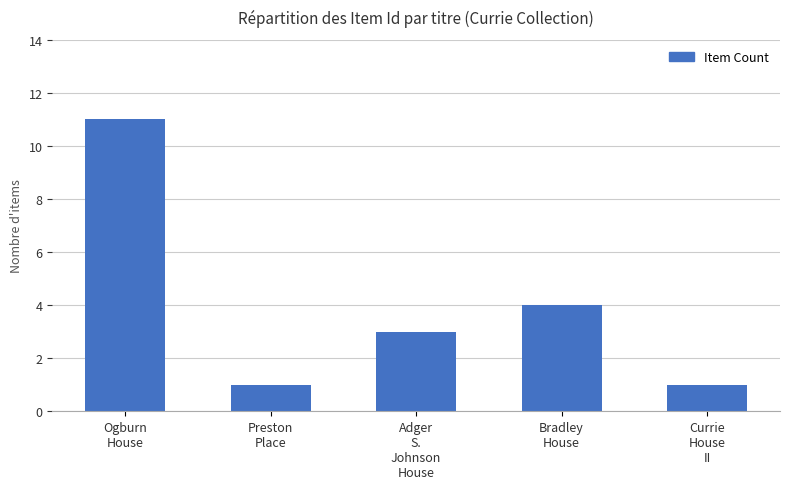

Does the chart contain any negative values?

No